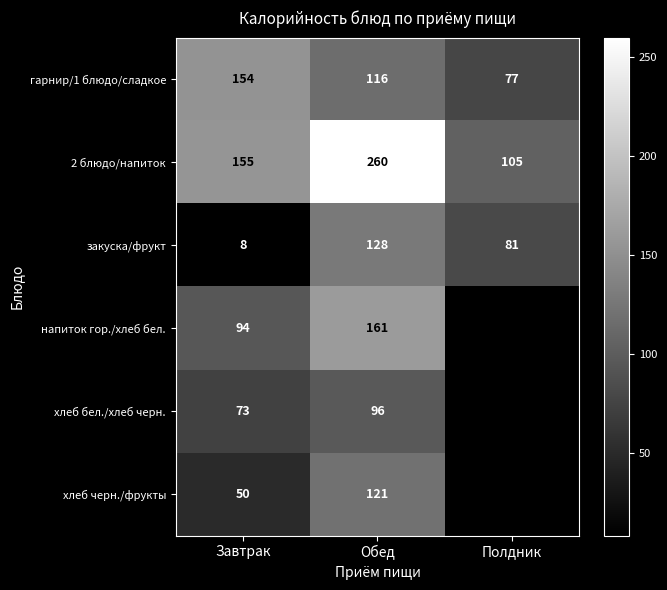

At which label is гарнир/1 блюдо/сладкое closest to 115?

Обед